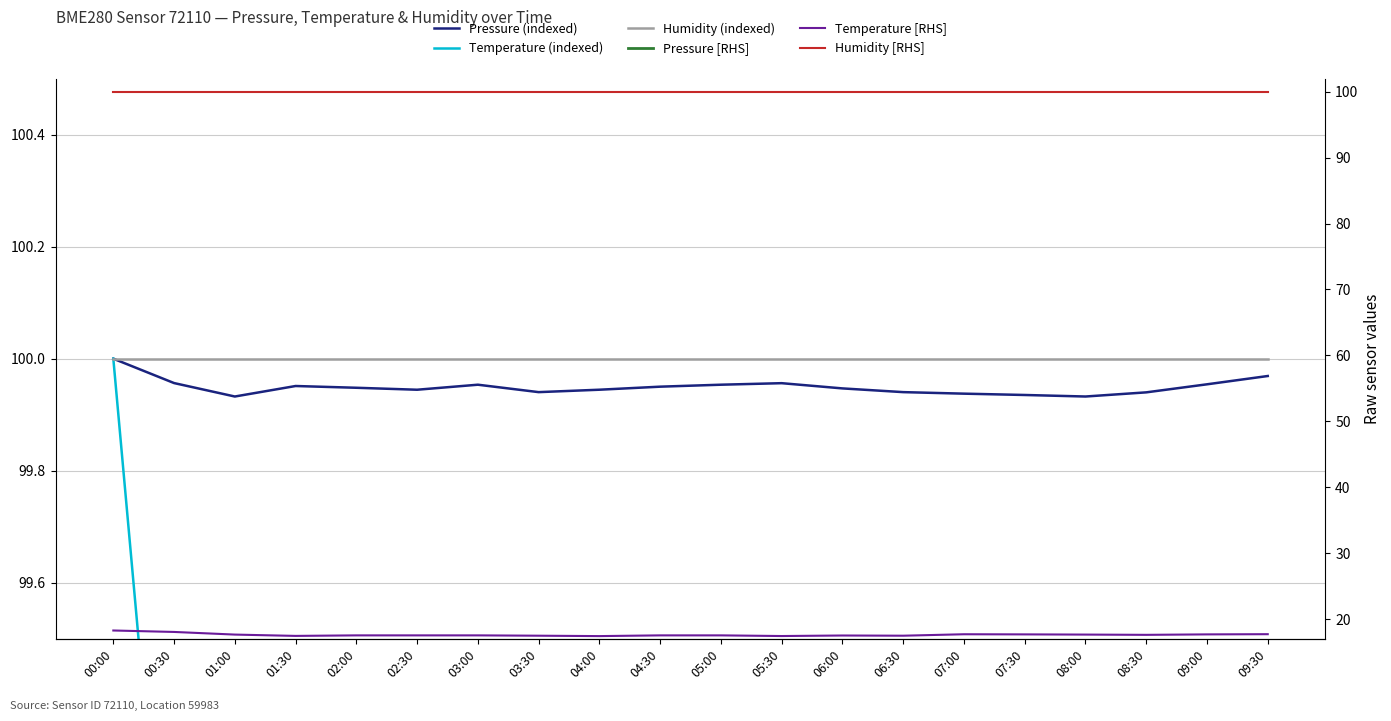

Which series changed the most between 01:00 and 01:30?

Pressure [RHS]